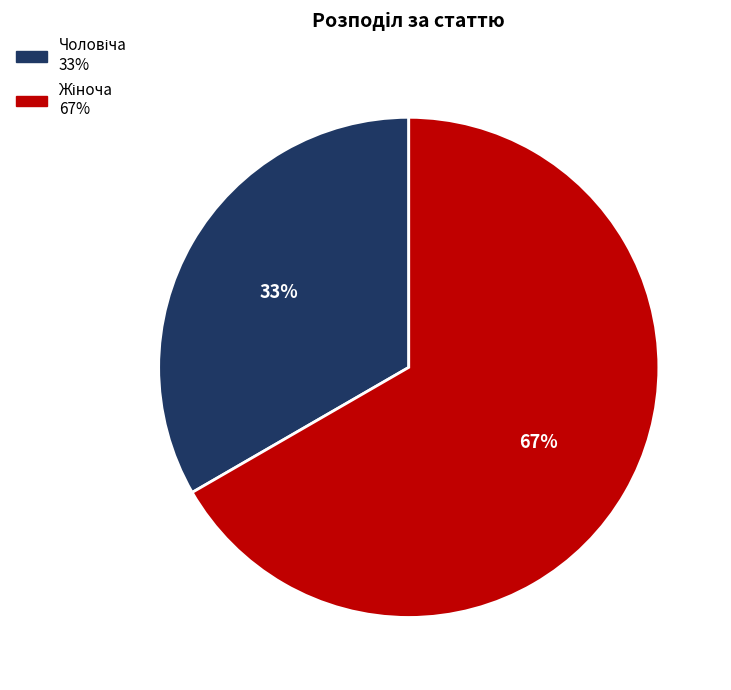

Does any single category account for the majority?

Yes